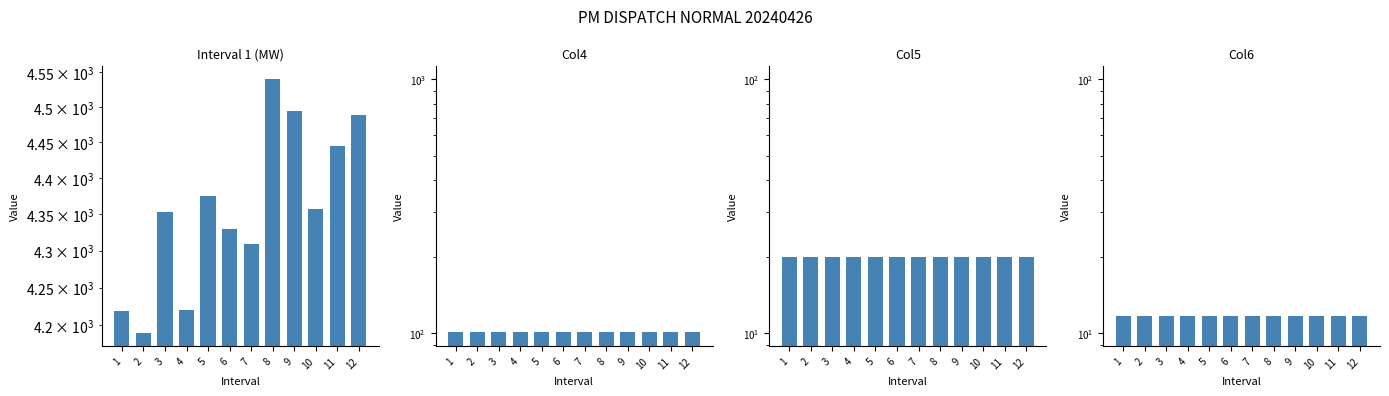

Rank the series at 9 from lowest to highest value.

Col6, Col5, Col4, Interval 1